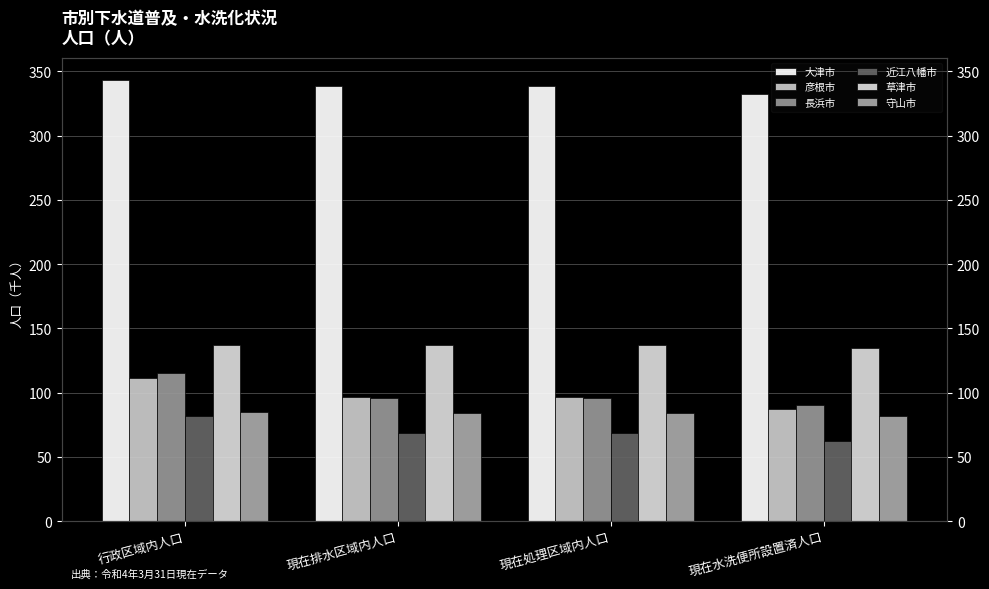

How many bars are there in total?

24